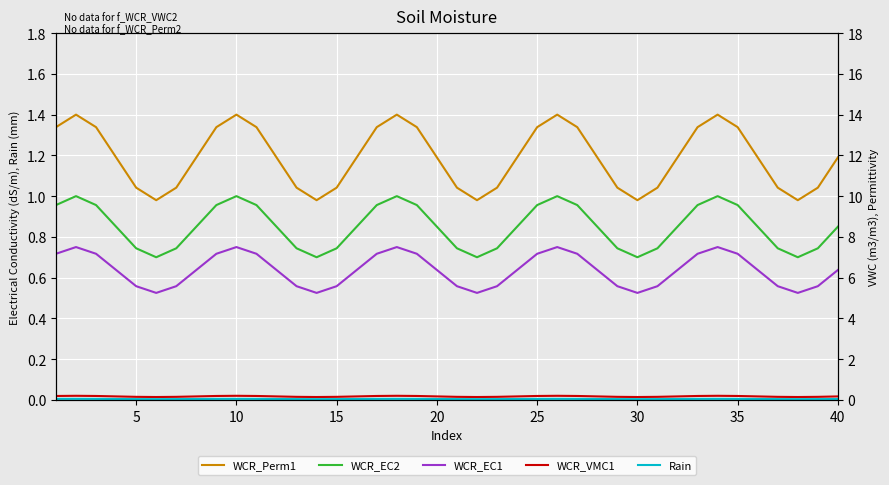

What is the average value of the WCR_Perm1 series?

1.2